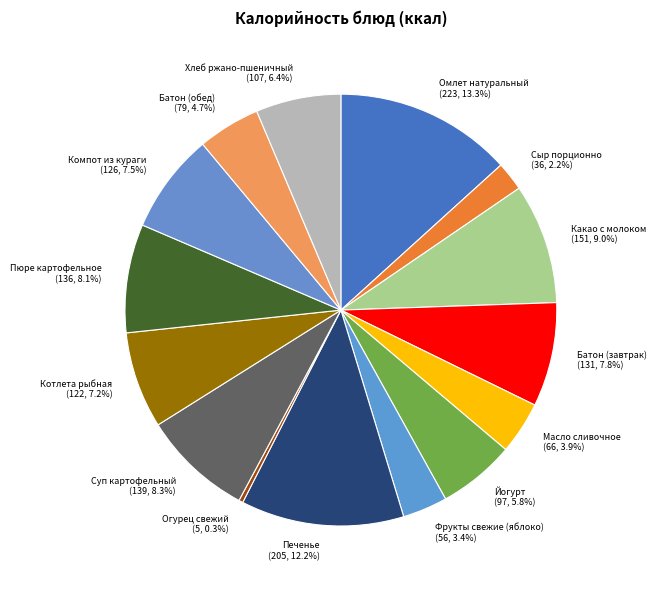

Count the number of slices in the pie.

15